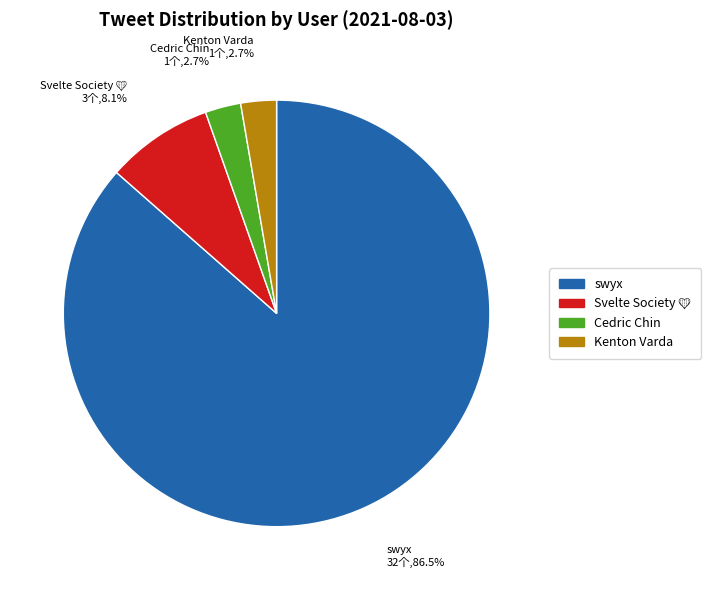

To the nearest percent, what is the difference between the largest and smallest slice percentages?

84%